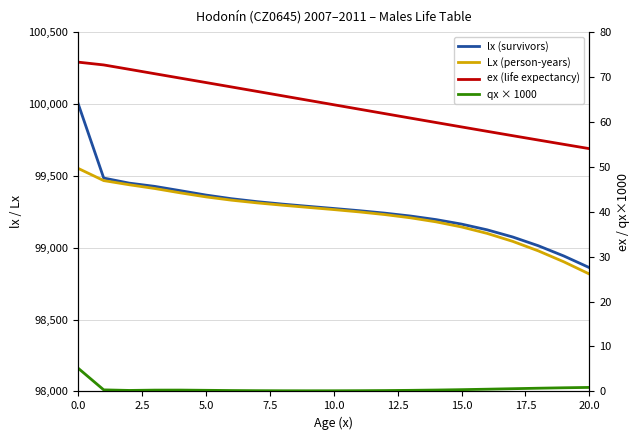

What is the label of the 15th point from the left?

14